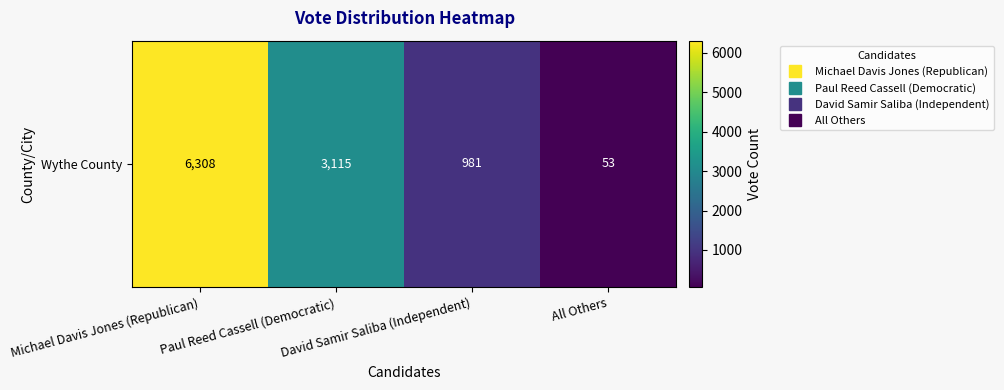

Which label corresponds to the smallest value in the chart?

All Others